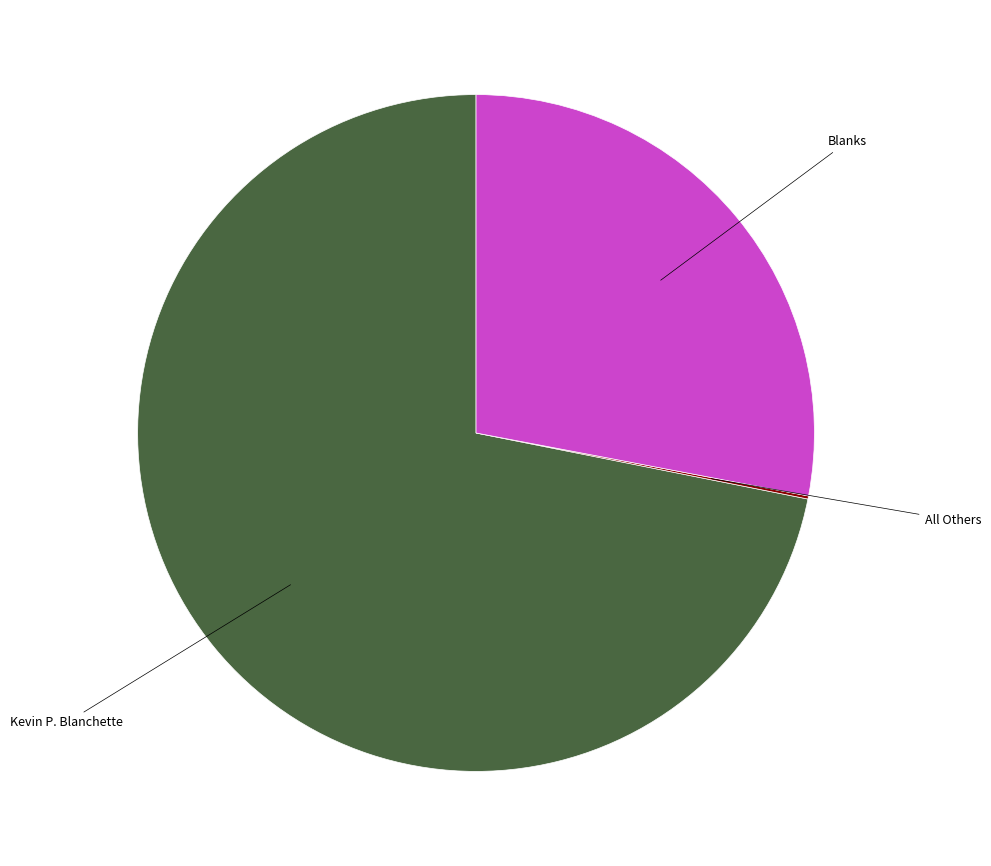

Is there any slice that represents more than half of the pie?

Yes